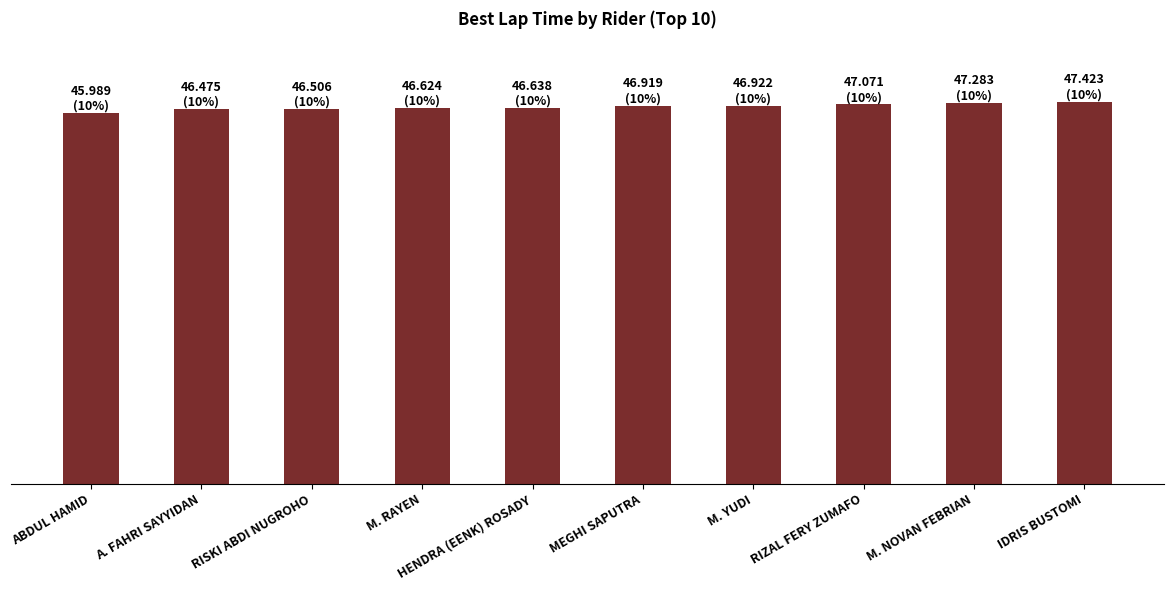

Are the bars horizontal?

No